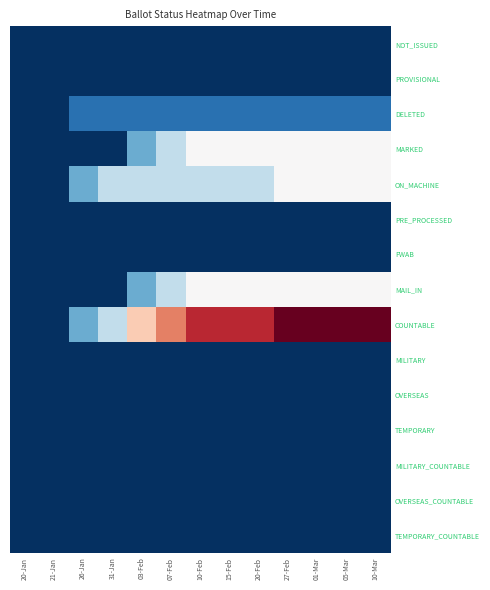

Reading left to right, what are all the values shown in this chart?

NOT_ISSUED: 20-Jan=0	21-Jan=0	26-Jan=0	31-Jan=0	03-Feb=0	07-Feb=0	10-Feb=0	15-Feb=0	20-Feb=0	27-Feb=0	01-Mar=0	05-Mar=0	10-Mar=0
PROVISIONAL: 20-Jan=0	21-Jan=0	26-Jan=0	31-Jan=0	03-Feb=0	07-Feb=0	10-Feb=0	15-Feb=0	20-Feb=0	27-Feb=0	01-Mar=0	05-Mar=0	10-Mar=0
DELETED: 20-Jan=0	21-Jan=0	26-Jan=1	31-Jan=1	03-Feb=1	07-Feb=1	10-Feb=1	15-Feb=1	20-Feb=1	27-Feb=1	01-Mar=1	05-Mar=1	10-Mar=1
MARKED: 20-Jan=0	21-Jan=0	26-Jan=0	31-Jan=0	03-Feb=2	07-Feb=3	10-Feb=4	15-Feb=4	20-Feb=4	27-Feb=4	01-Mar=4	05-Mar=4	10-Mar=4
ON_MACHINE: 20-Jan=0	21-Jan=0	26-Jan=2	31-Jan=3	03-Feb=3	07-Feb=3	10-Feb=3	15-Feb=3	20-Feb=3	27-Feb=4	01-Mar=4	05-Mar=4	10-Mar=4
PRE_PROCESSED: 20-Jan=0	21-Jan=0	26-Jan=0	31-Jan=0	03-Feb=0	07-Feb=0	10-Feb=0	15-Feb=0	20-Feb=0	27-Feb=0	01-Mar=0	05-Mar=0	10-Mar=0
FWAB: 20-Jan=0	21-Jan=0	26-Jan=0	31-Jan=0	03-Feb=0	07-Feb=0	10-Feb=0	15-Feb=0	20-Feb=0	27-Feb=0	01-Mar=0	05-Mar=0	10-Mar=0
MAIL_IN: 20-Jan=0	21-Jan=0	26-Jan=0	31-Jan=0	03-Feb=2	07-Feb=3	10-Feb=4	15-Feb=4	20-Feb=4	27-Feb=4	01-Mar=4	05-Mar=4	10-Mar=4
COUNTABLE: 20-Jan=0	21-Jan=0	26-Jan=2	31-Jan=3	03-Feb=5	07-Feb=6	10-Feb=7	15-Feb=7	20-Feb=7	27-Feb=8	01-Mar=8	05-Mar=8	10-Mar=8
MILITARY: 20-Jan=0	21-Jan=0	26-Jan=0	31-Jan=0	03-Feb=0	07-Feb=0	10-Feb=0	15-Feb=0	20-Feb=0	27-Feb=0	01-Mar=0	05-Mar=0	10-Mar=0
OVERSEAS: 20-Jan=0	21-Jan=0	26-Jan=0	31-Jan=0	03-Feb=0	07-Feb=0	10-Feb=0	15-Feb=0	20-Feb=0	27-Feb=0	01-Mar=0	05-Mar=0	10-Mar=0
TEMPORARY: 20-Jan=0	21-Jan=0	26-Jan=0	31-Jan=0	03-Feb=0	07-Feb=0	10-Feb=0	15-Feb=0	20-Feb=0	27-Feb=0	01-Mar=0	05-Mar=0	10-Mar=0
MILITARY_COUNTABLE: 20-Jan=0	21-Jan=0	26-Jan=0	31-Jan=0	03-Feb=0	07-Feb=0	10-Feb=0	15-Feb=0	20-Feb=0	27-Feb=0	01-Mar=0	05-Mar=0	10-Mar=0
OVERSEAS_COUNTABLE: 20-Jan=0	21-Jan=0	26-Jan=0	31-Jan=0	03-Feb=0	07-Feb=0	10-Feb=0	15-Feb=0	20-Feb=0	27-Feb=0	01-Mar=0	05-Mar=0	10-Mar=0
TEMPORARY_COUNTABLE: 20-Jan=0	21-Jan=0	26-Jan=0	31-Jan=0	03-Feb=0	07-Feb=0	10-Feb=0	15-Feb=0	20-Feb=0	27-Feb=0	01-Mar=0	05-Mar=0	10-Mar=0